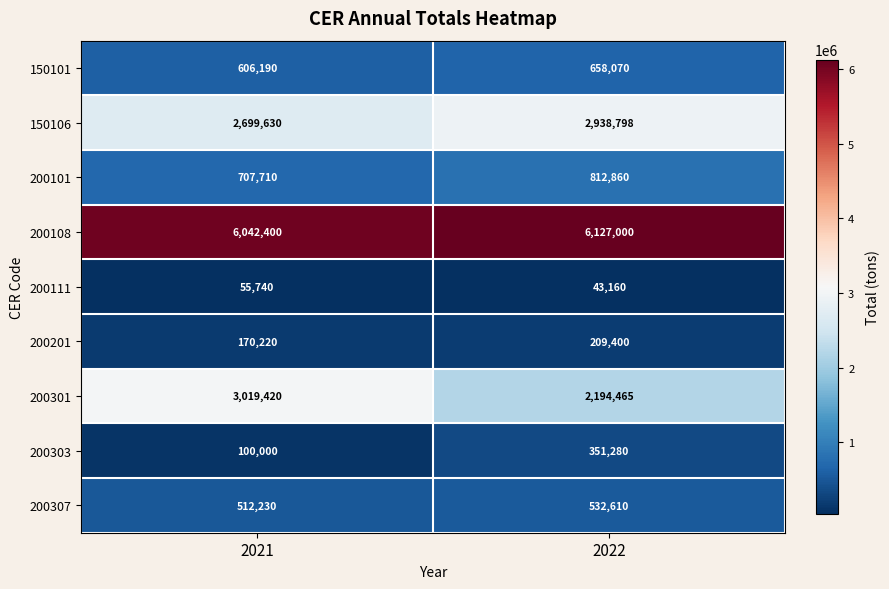

How many distinct data groups are displayed?

9